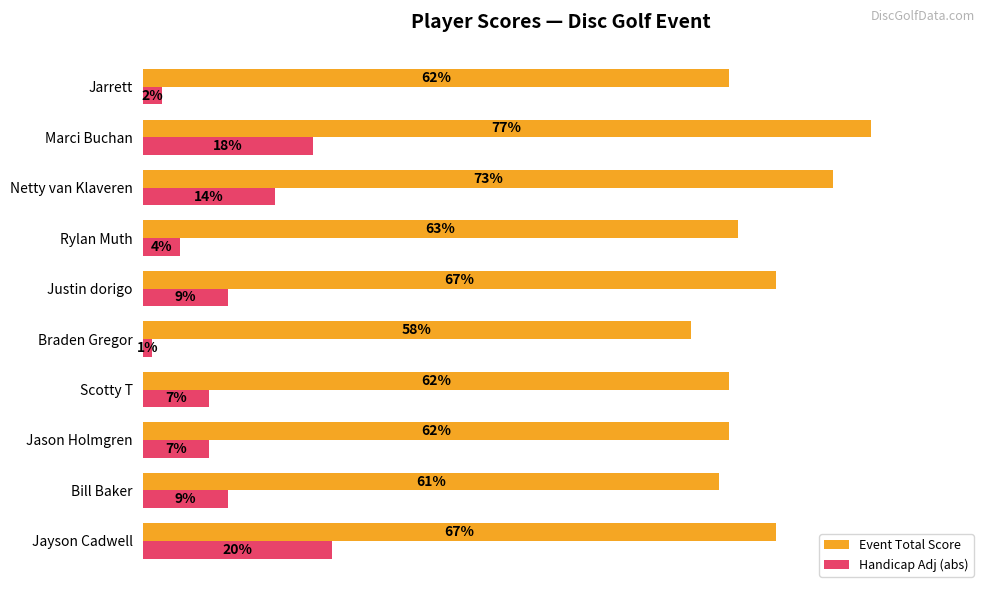

At Braden Gregor, list the series in order from largest to smallest.

Event Total Score, Handicap Adj (abs)